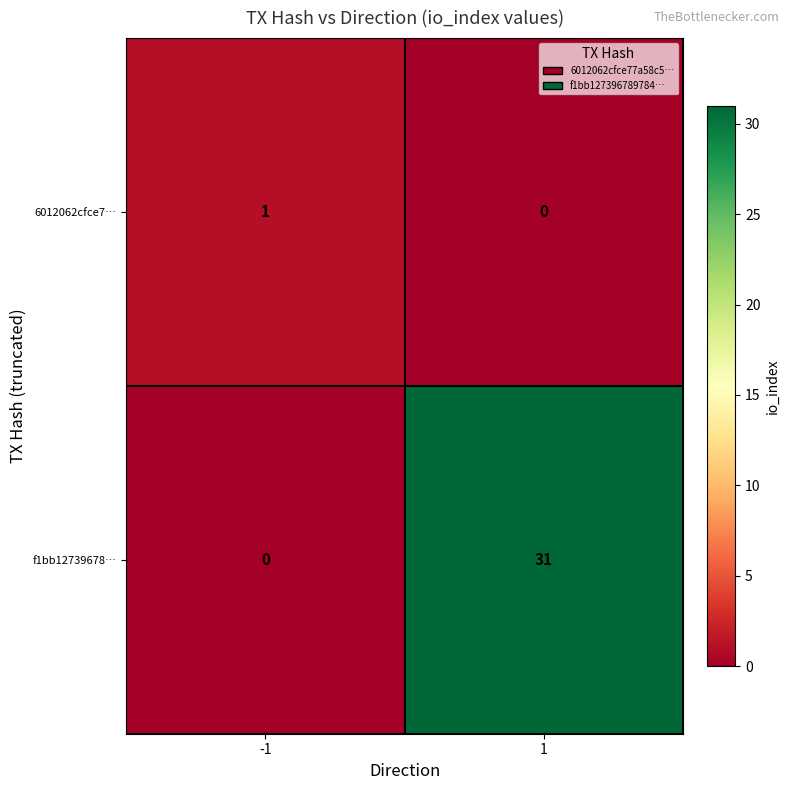

Is the value of f1bb12739678… at 1 greater than the value of 6012062cfce7… at 1?

Yes